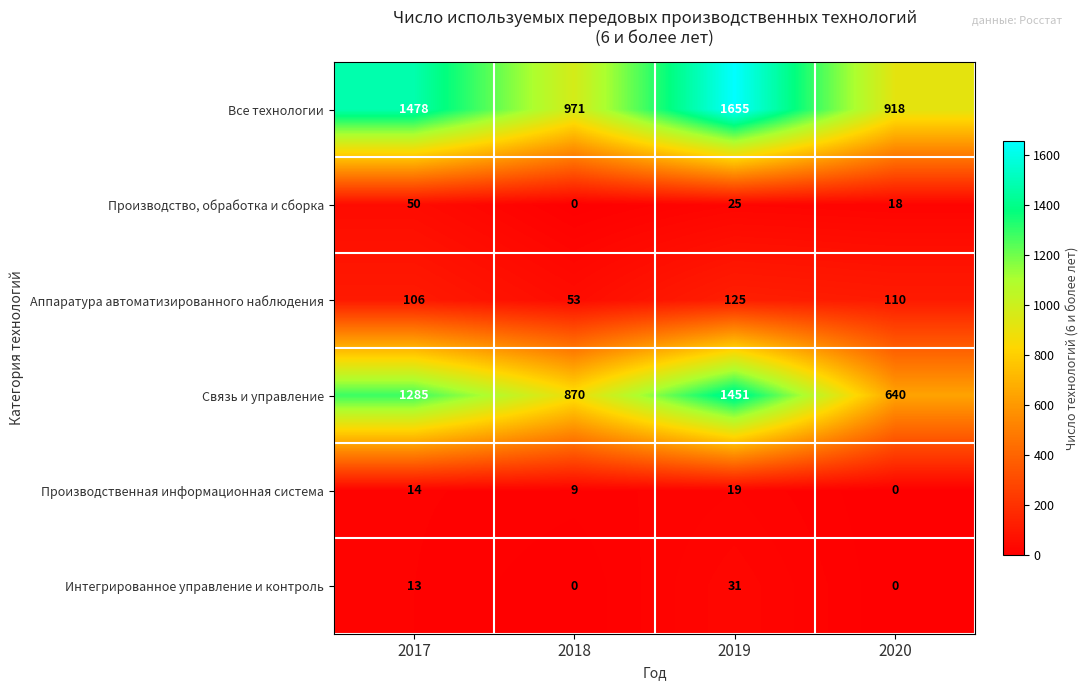

Which series has the largest range (max minus min)?

Связь и управление